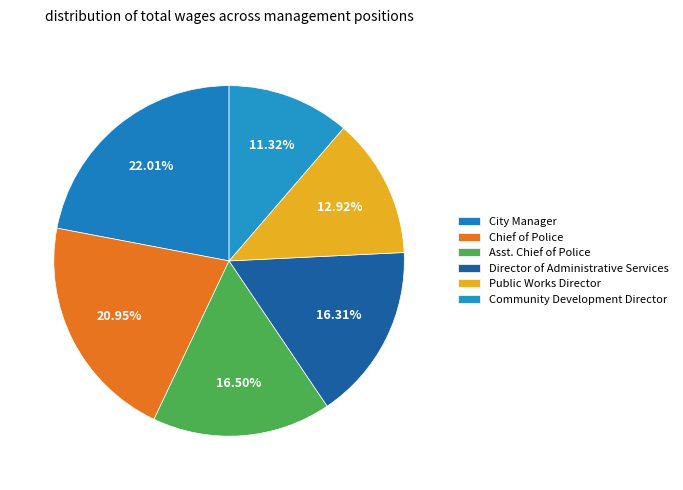

What is the change in value from City Manager to Chief of Police?

-7211